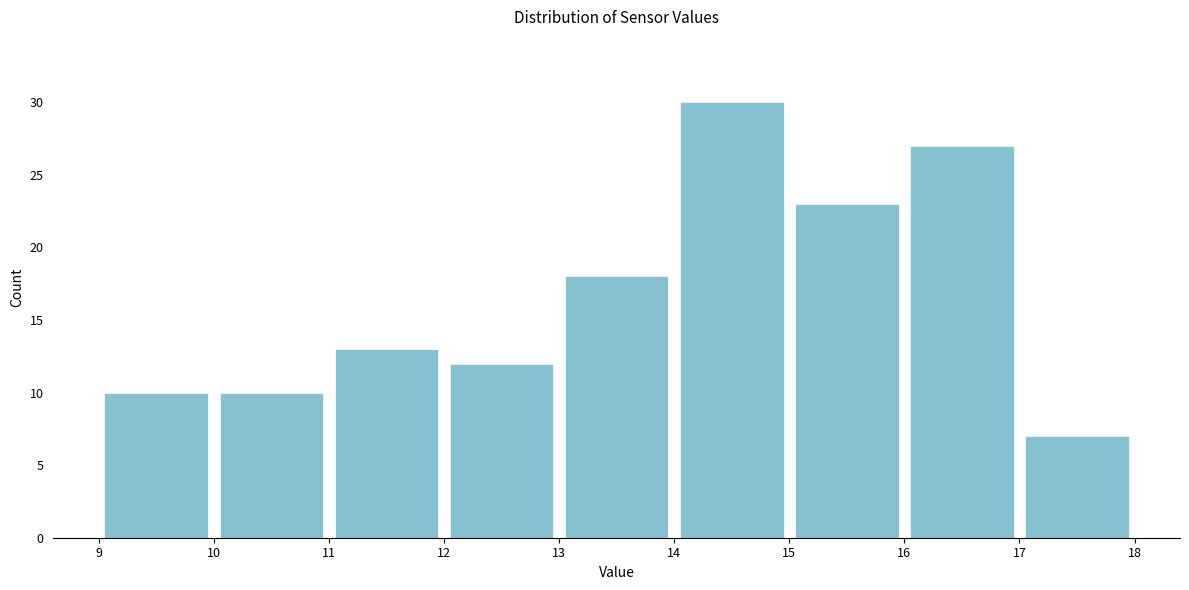

Which range on the x-axis has the tallest bar?

14 to 15